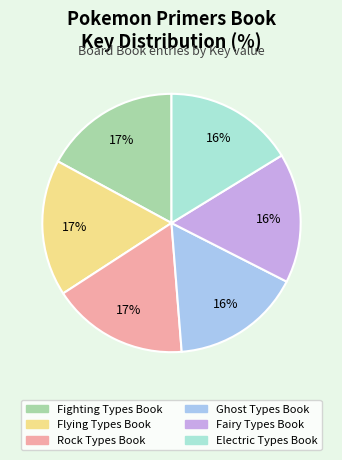

Count the number of slices in the pie.

6